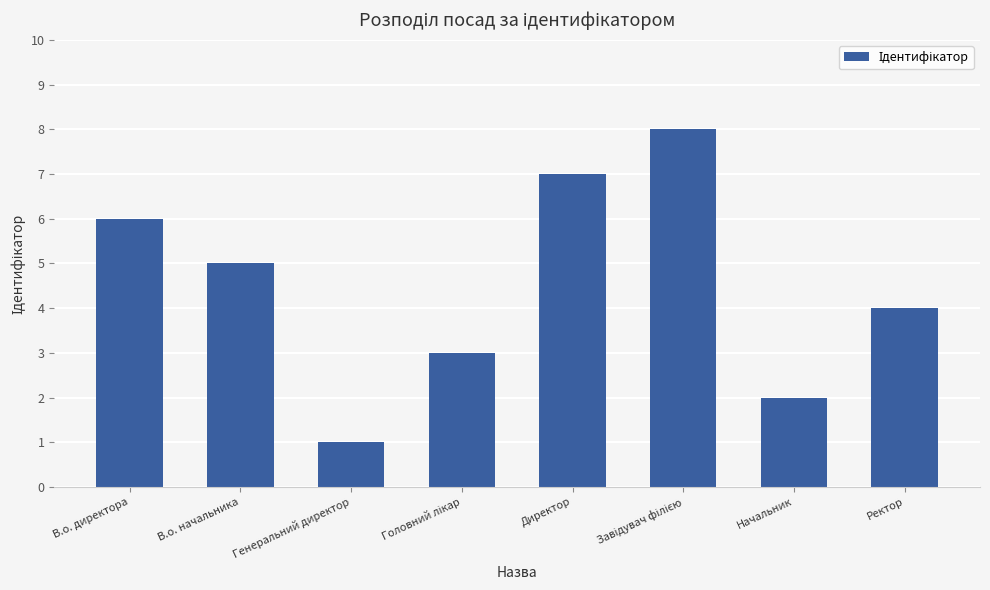

What is the difference between the maximum and minimum values?

7